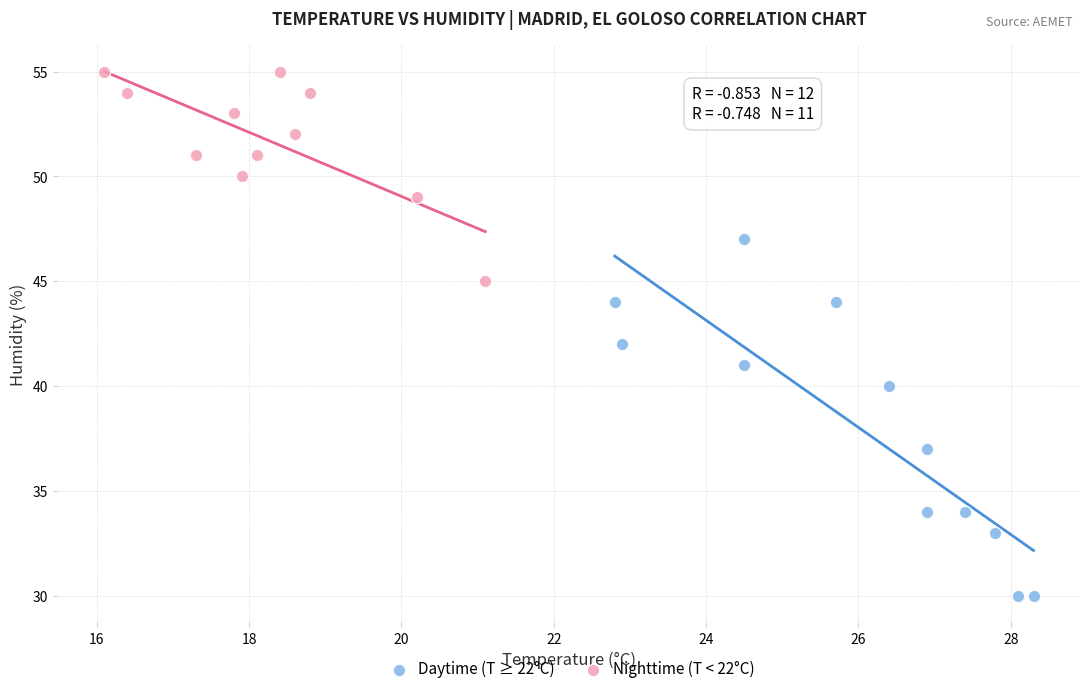

Which series reaches the minimum Y coordinate?

Daytime (T ≥ 22°C)